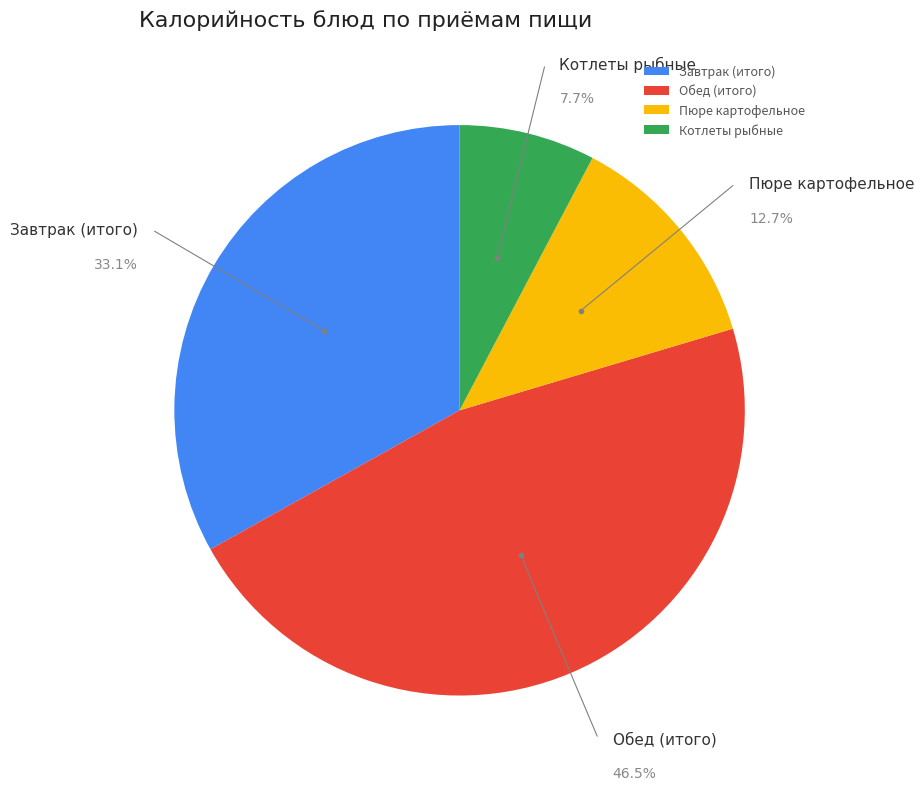

Rank the categories by value from lowest to highest.

Котлеты рыбные, Пюре картофельное, Завтрак (итого), Обед (итого)